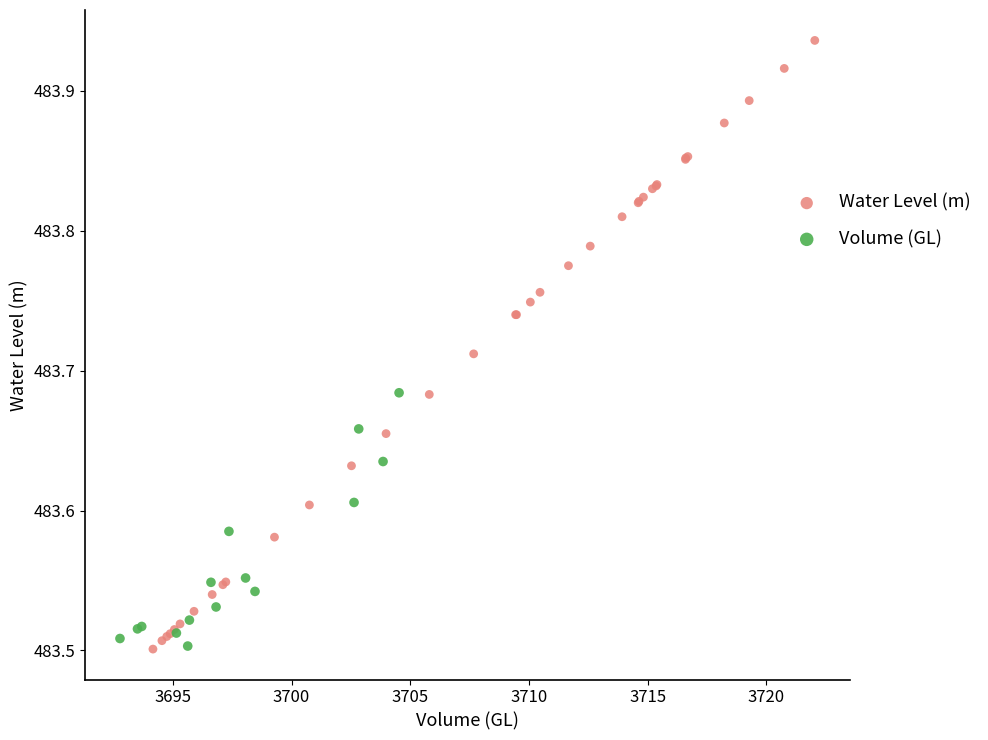

Which series contains the highest Y value?

Water Level (m)